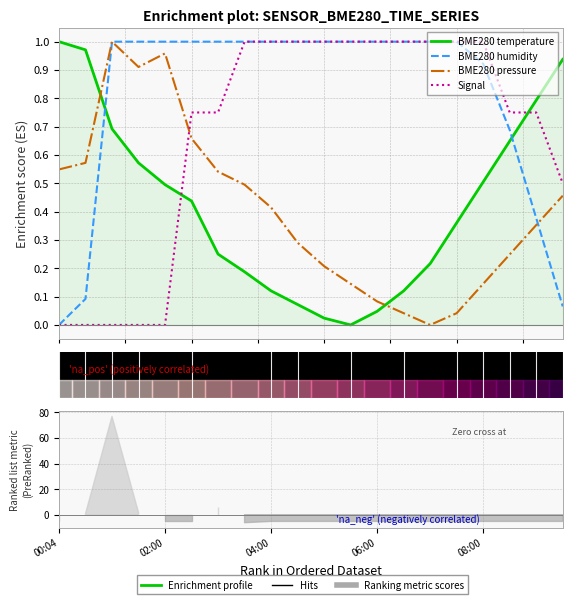

What is the value of the BME280 temperature point at the 10th from the left?

0.1